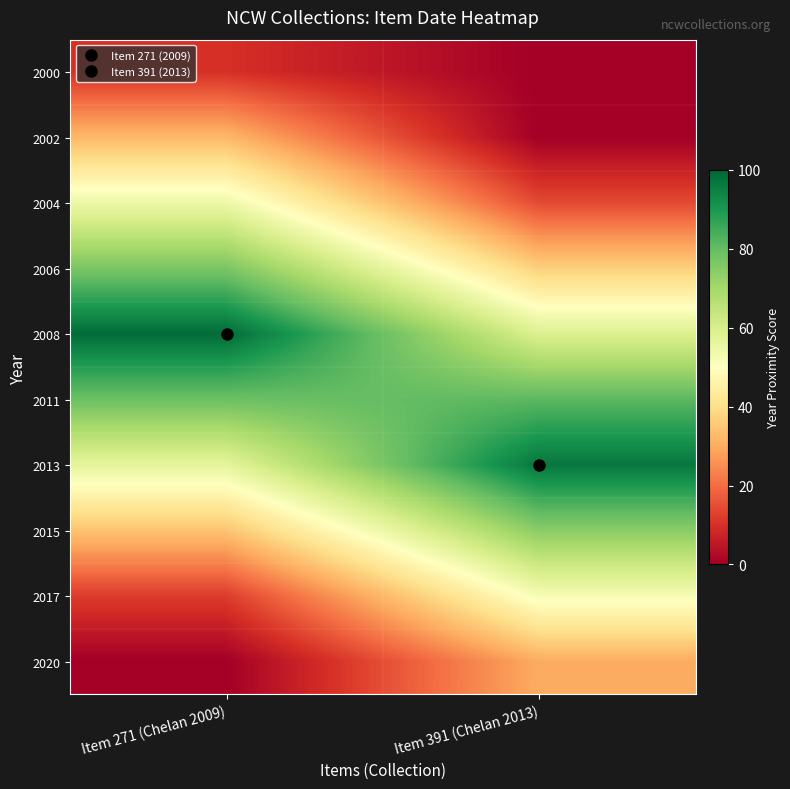

Reading left to right, list all the values displayed in this chart.

2000: Item 271 (Chelan 2009)=10.0	Item 391 (Chelan 2013)=0.0
2002: Item 271 (Chelan 2009)=32.2	Item 391 (Chelan 2013)=0.0
2004: Item 271 (Chelan 2009)=54.4	Item 391 (Chelan 2013)=14.4
2006: Item 271 (Chelan 2009)=76.7	Item 391 (Chelan 2013)=36.7
2008: Item 271 (Chelan 2009)=98.9	Item 391 (Chelan 2013)=58.9
2011: Item 271 (Chelan 2009)=78.9	Item 391 (Chelan 2013)=81.1
2013: Item 271 (Chelan 2009)=56.7	Item 391 (Chelan 2013)=96.7
2015: Item 271 (Chelan 2009)=34.4	Item 391 (Chelan 2013)=74.4
2017: Item 271 (Chelan 2009)=12.2	Item 391 (Chelan 2013)=52.2
2020: Item 271 (Chelan 2009)=0.0	Item 391 (Chelan 2013)=30.0